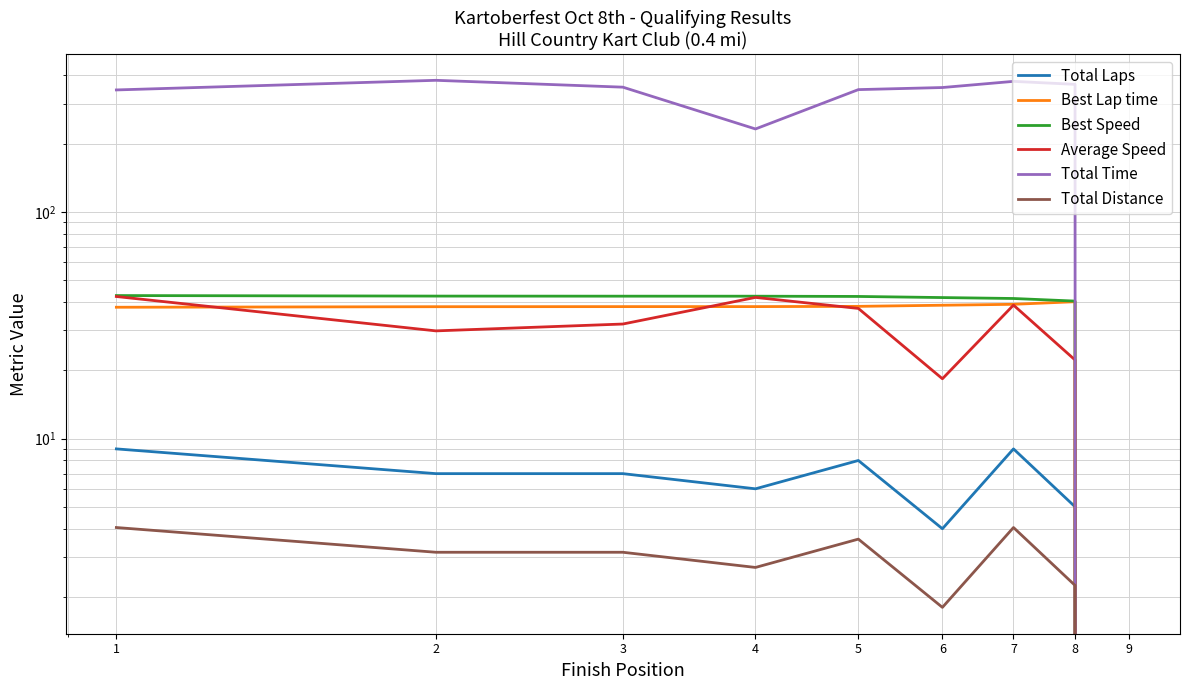

True or false: Total Time and Best Lap time intersect in this chart.

False